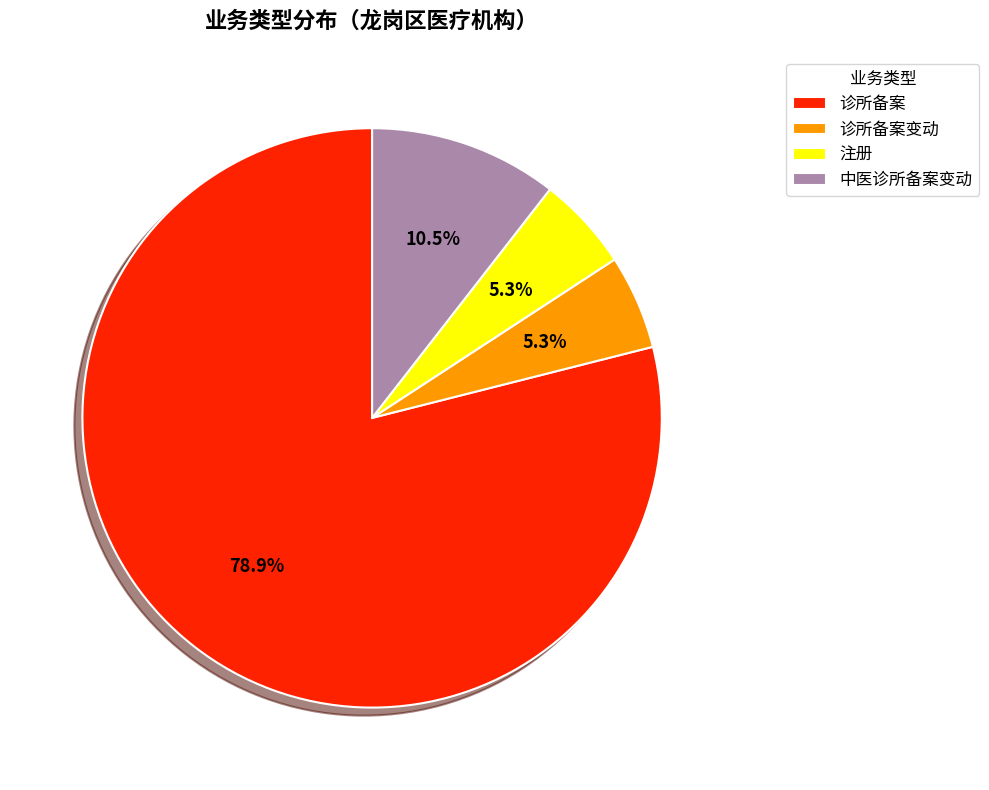

The 中医诊所备案变动 slice represents 5% of the pie. True or false?

False